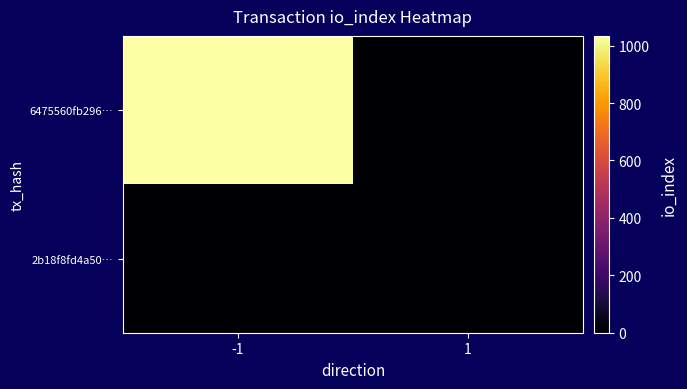

Rank the series at -1 from lowest to highest value.

2b18f8fd4a50…, 6475560fb296…